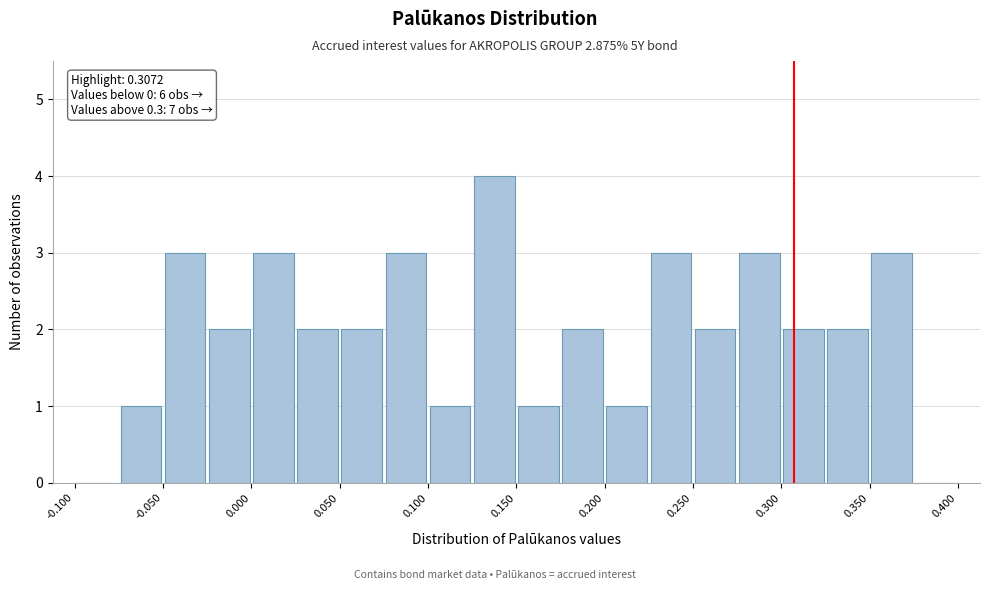

Which range on the x-axis has the tallest bar?

0.125 to 0.150